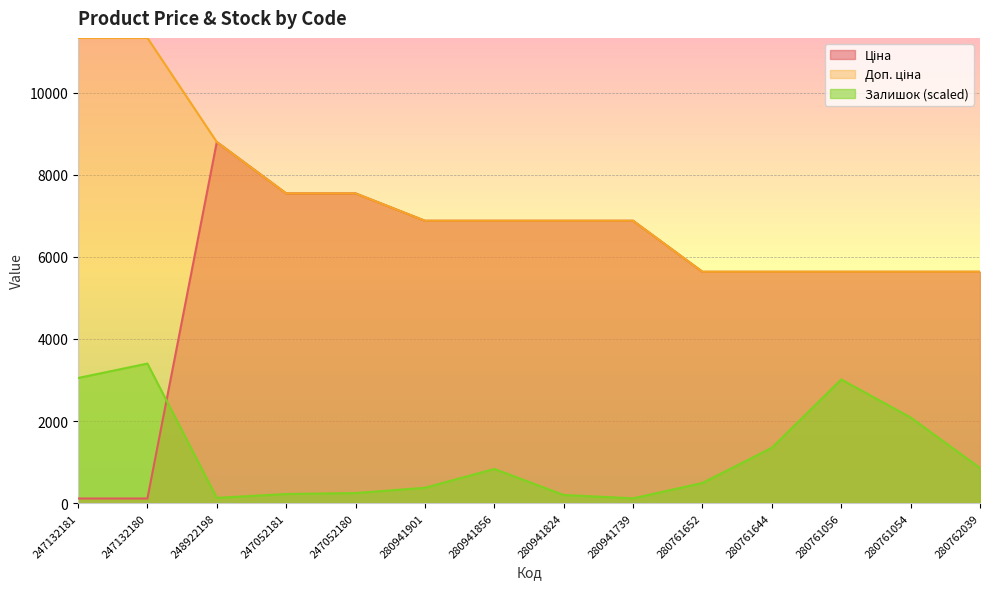

True or false: Доп. ціна has a value of 8339.0 at 280761652.

False